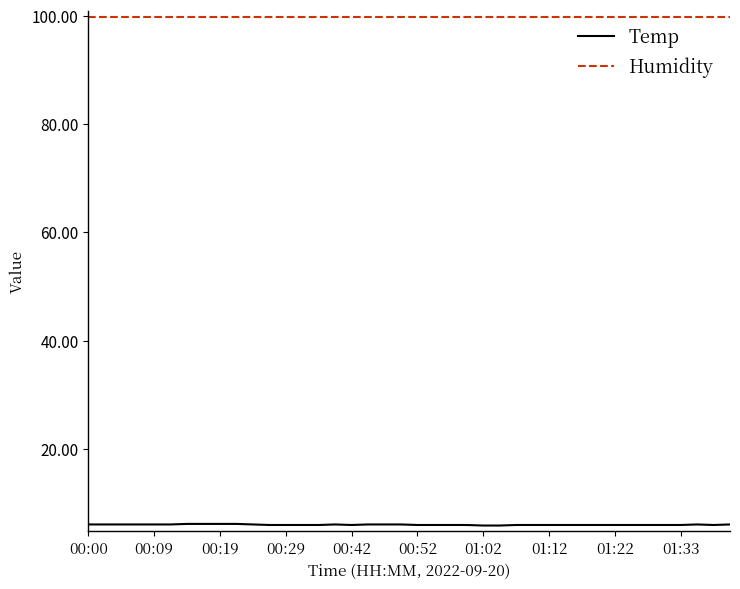

True or false: Humidity and Temp intersect in this chart.

False